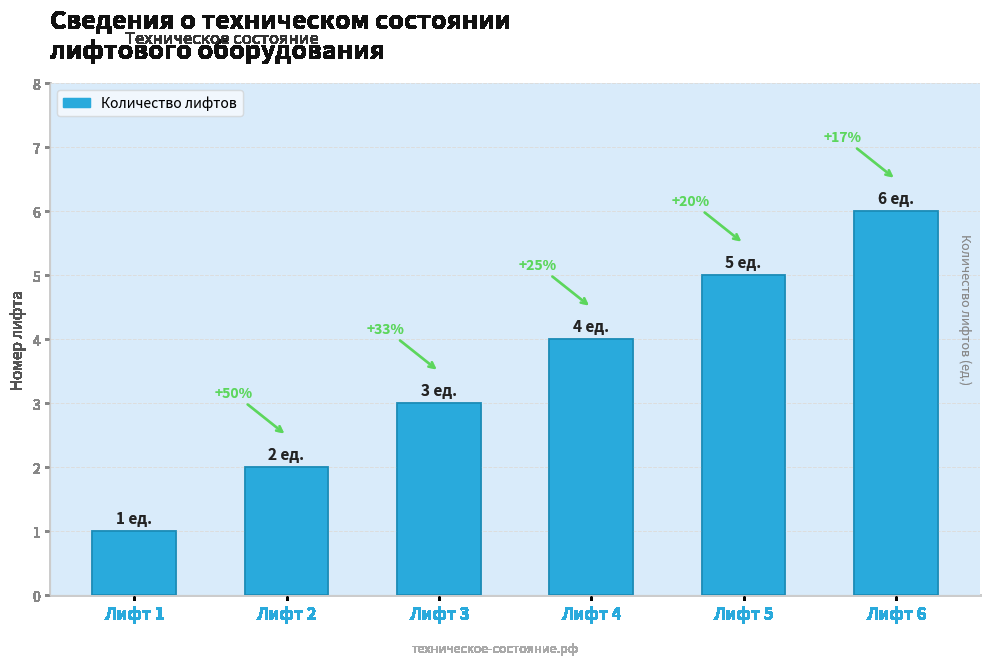

What is the ratio of the value at Лифт 6 to the value at Лифт 2?

3.0